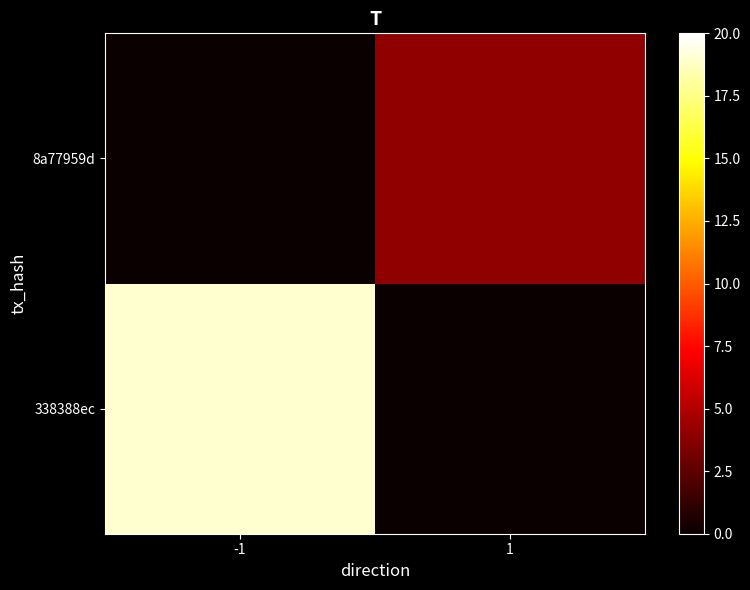

At which category is the sum across all series the highest?

-1